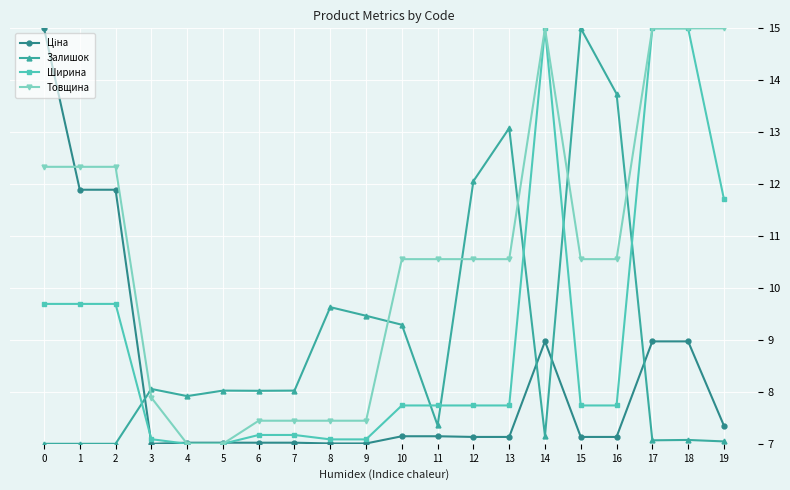

How many data points does each series have?

20